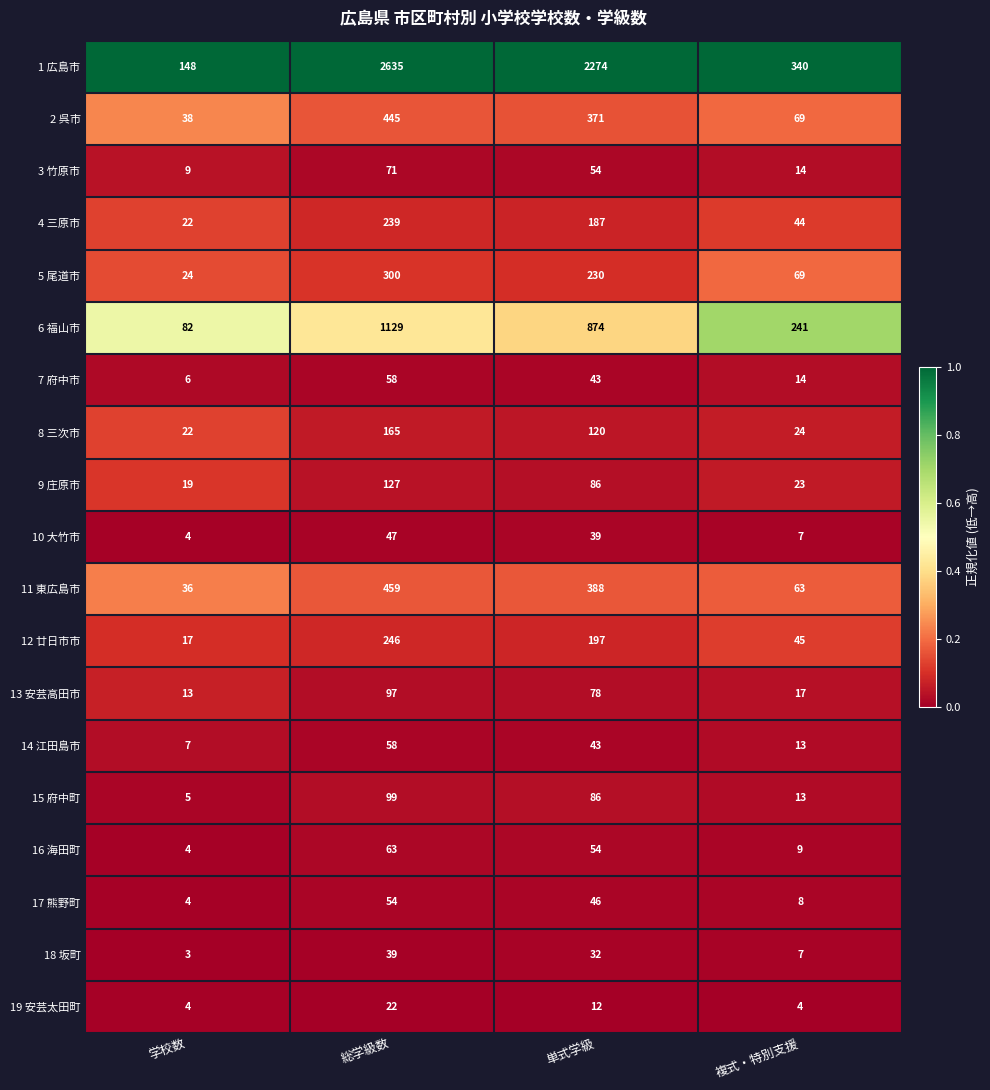

At which label does 13 安芸高田市 reach its minimum?

学校数